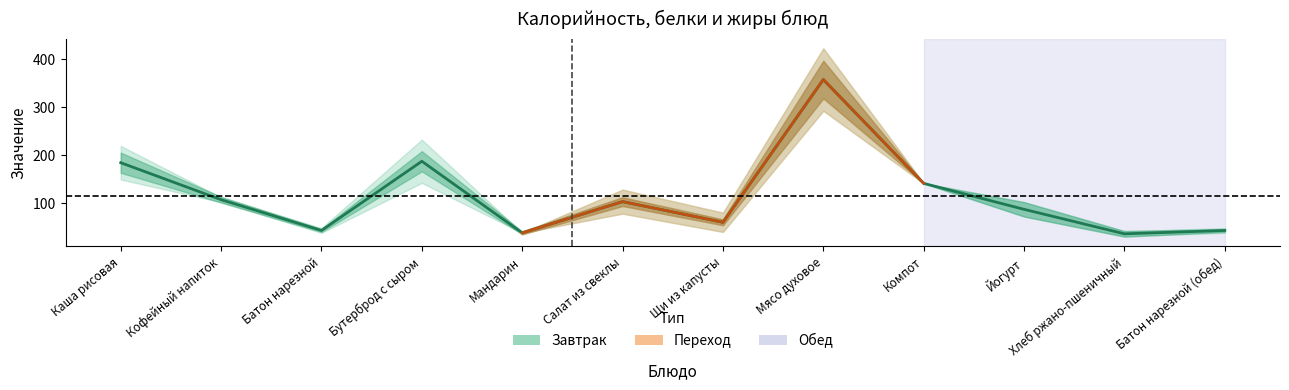

What is the sum of the values at Мандарин and Батон нарезной?

81